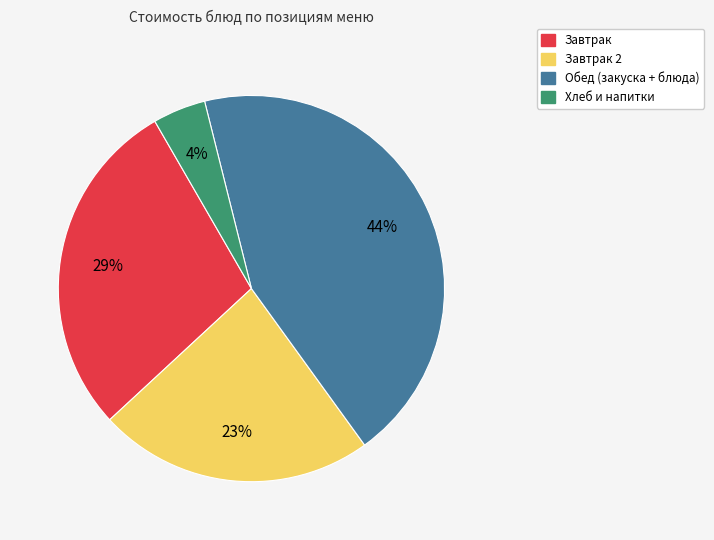

To the nearest percent, what is the average slice percentage?

25%